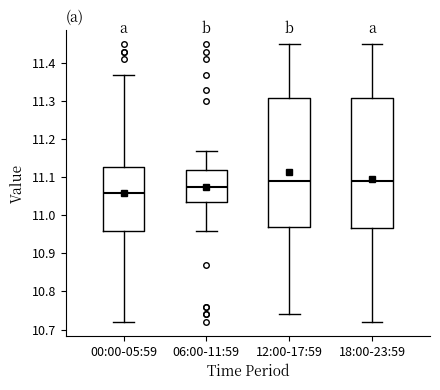

Where does the upper whisker of the box for 00:00-05:59 end on the y-axis? The values are not printed on the chart, so give them approximately, as read against the axis.

11.37